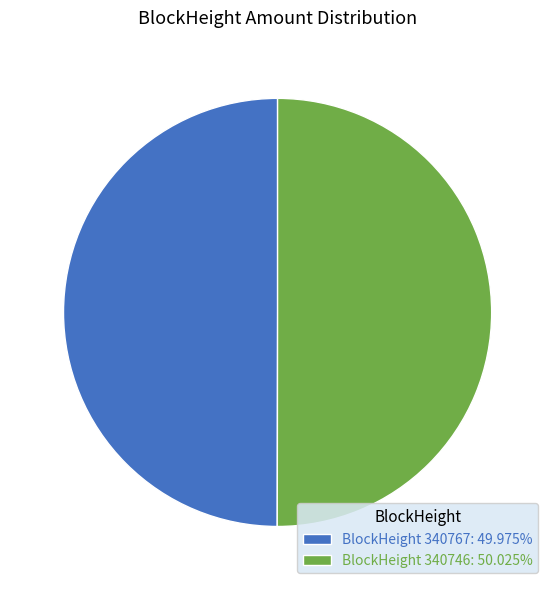

Do BlockHeight 340767: 49.975% and BlockHeight 340746: 50.025% together represent more than half of the pie?

Yes